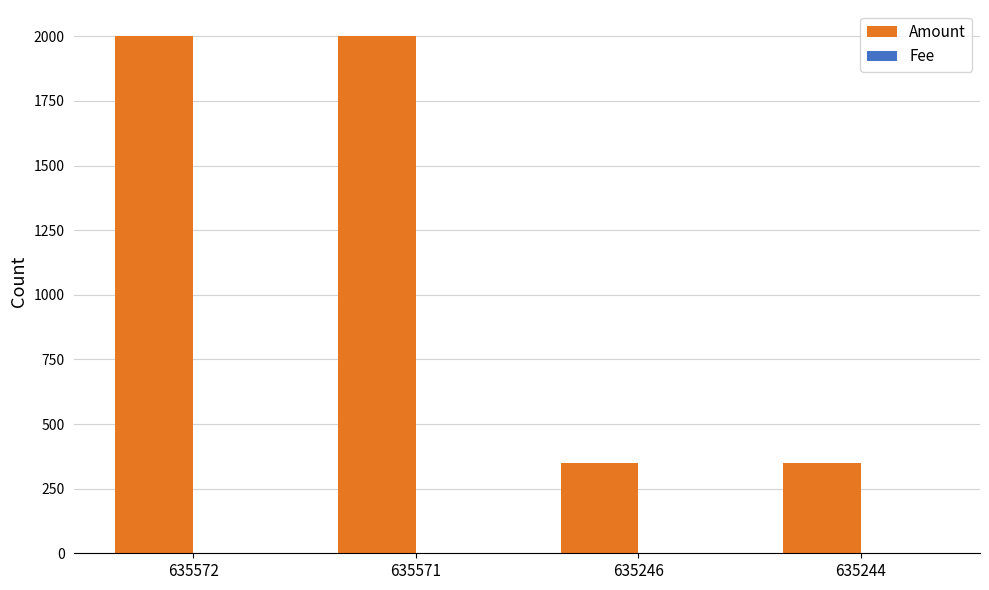

Which series has the widest spread of values?

Amount